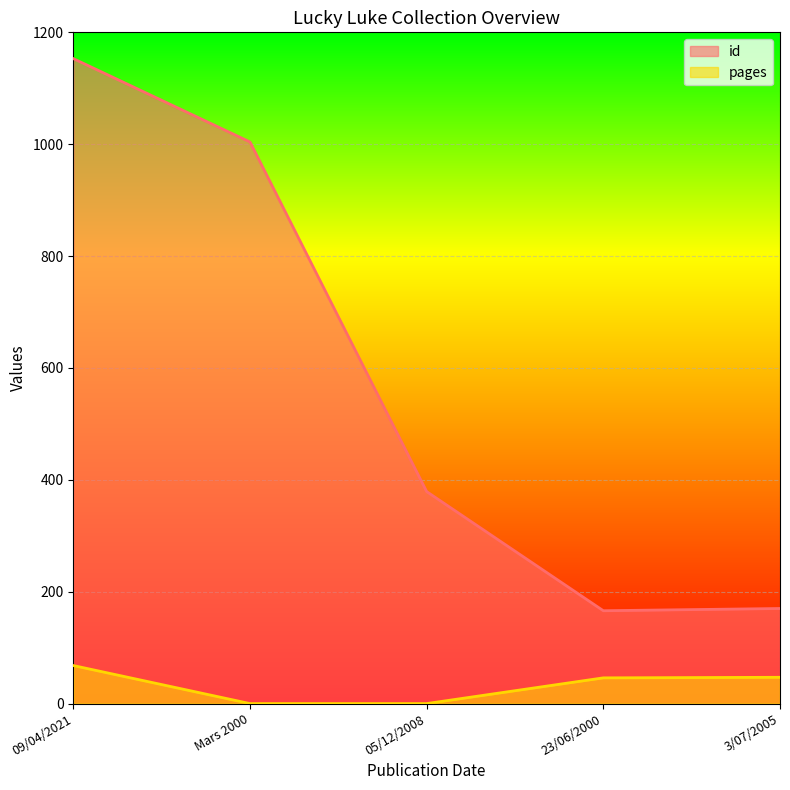

Between 05/12/2008 and 23/06/2000, which series saw the biggest shift?

id